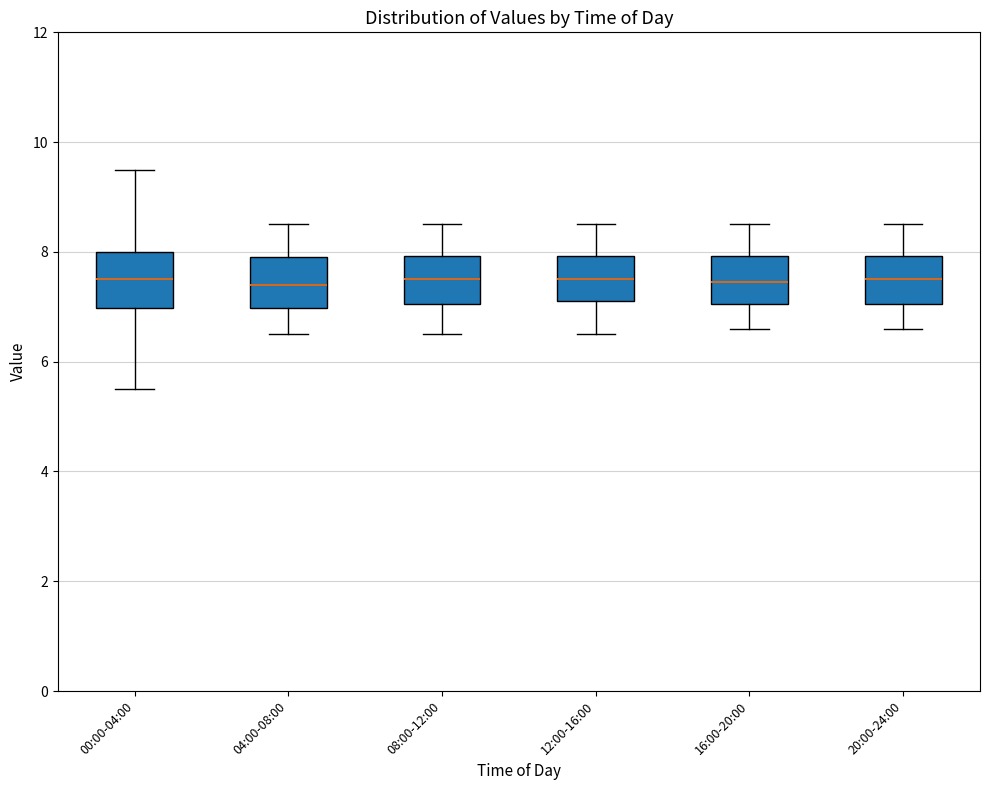

Reading left to right, read every box against the y-axis: the position of its median line, the range the box covers, and the ends of its whiskers. The values are not printed on the chart, so give them approximately, as read against the axis.

00:00-04:00: median 7.6, box 7.0 to 8.0, whiskers 5.6 to 9.6
04:00-08:00: median 7.4, box 7.0 to 8.0, whiskers 6.6 to 8.6
08:00-12:00: median 7.6, box 7.0 to 8.0, whiskers 6.6 to 8.6
12:00-16:00: median 7.6, box 7.2 to 8.0, whiskers 6.6 to 8.6
16:00-20:00: median 7.4, box 7.0 to 8.0, whiskers 6.6 to 8.6
20:00-24:00: median 7.6, box 7.0 to 8.0, whiskers 6.6 to 8.6